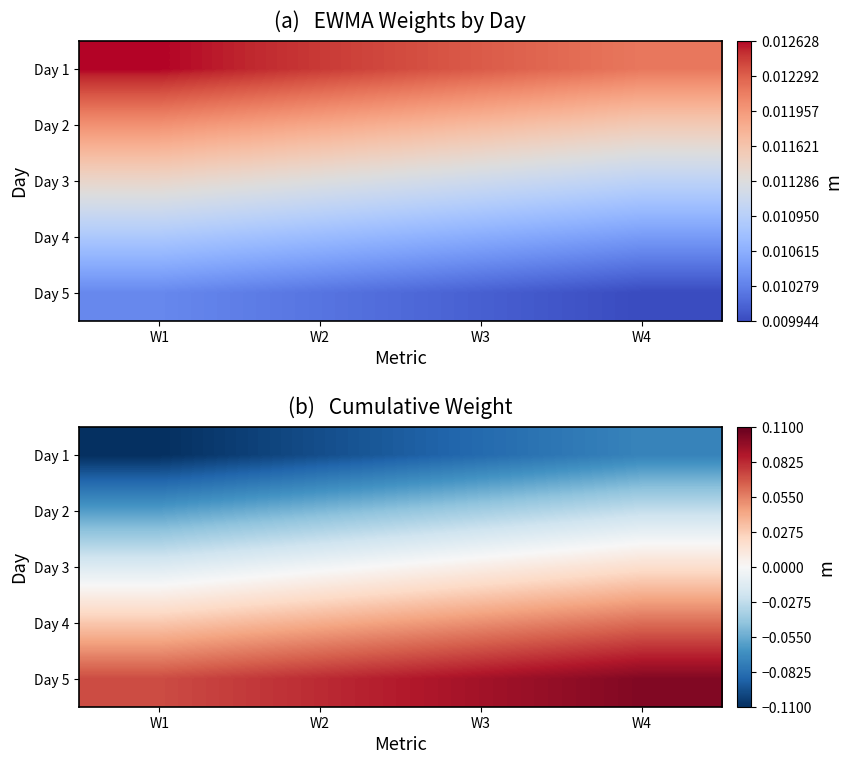

At how many categories does at least one series exceed 0?

4